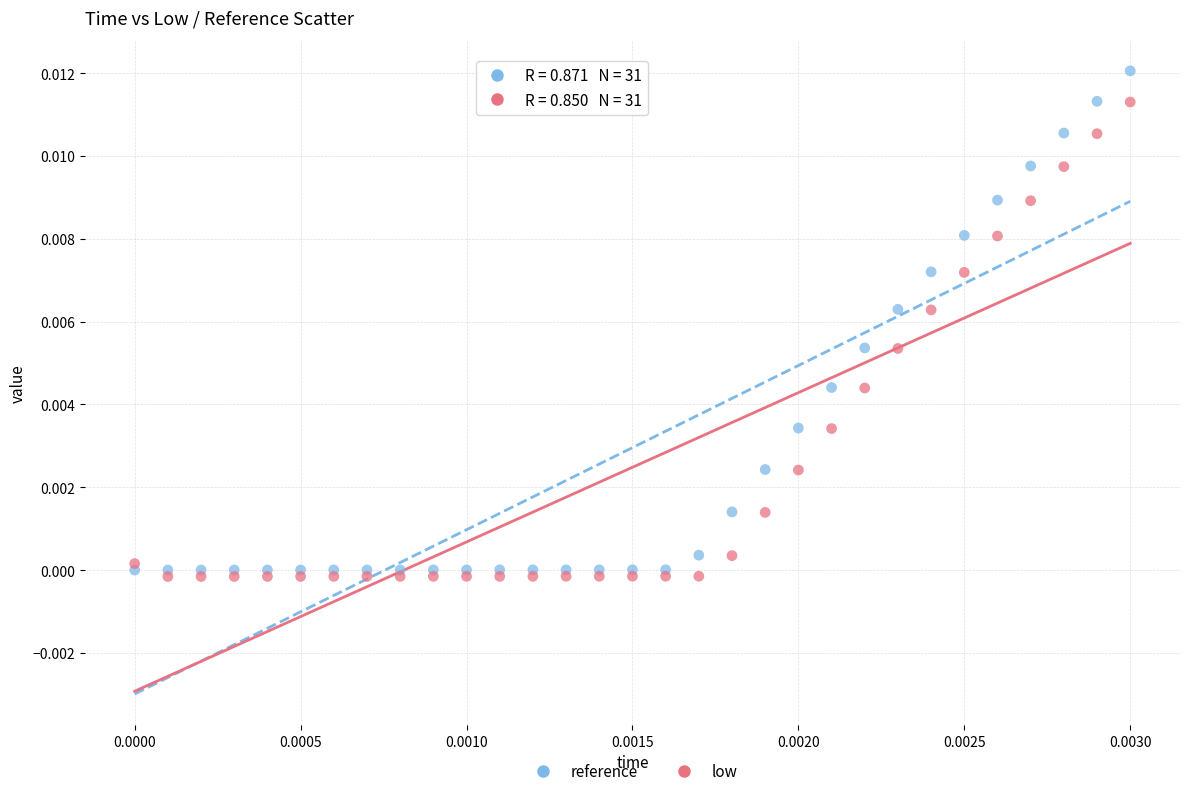

What are all the series names shown in the legend?

reference, low